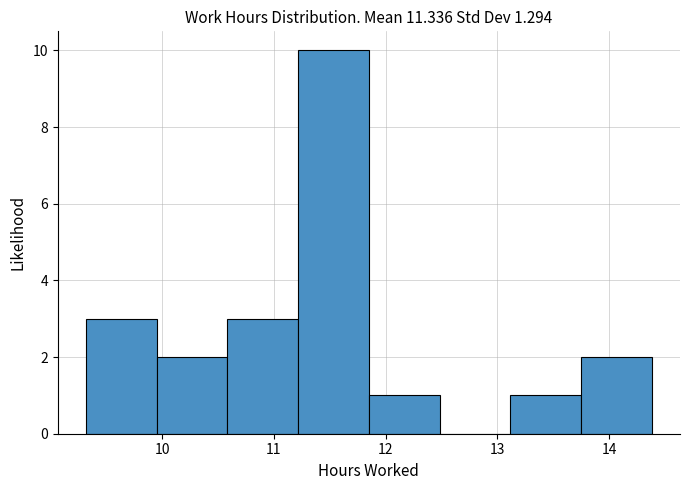

Reading left to right, transcribe this chart: for each bar, give the range it covers on the x-axis and its height. Neither the bar edges nor the heights are printed on the chart, so give them approximately, as read against the axes.

9.3 to 10.0: 3
10.0 to 10.6: 2
10.6 to 11.2: 3
11.2 to 11.9: 10
11.9 to 12.5: 1
12.5 to 13.1: 0
13.1 to 13.7: 1
13.7 to 14.4: 2